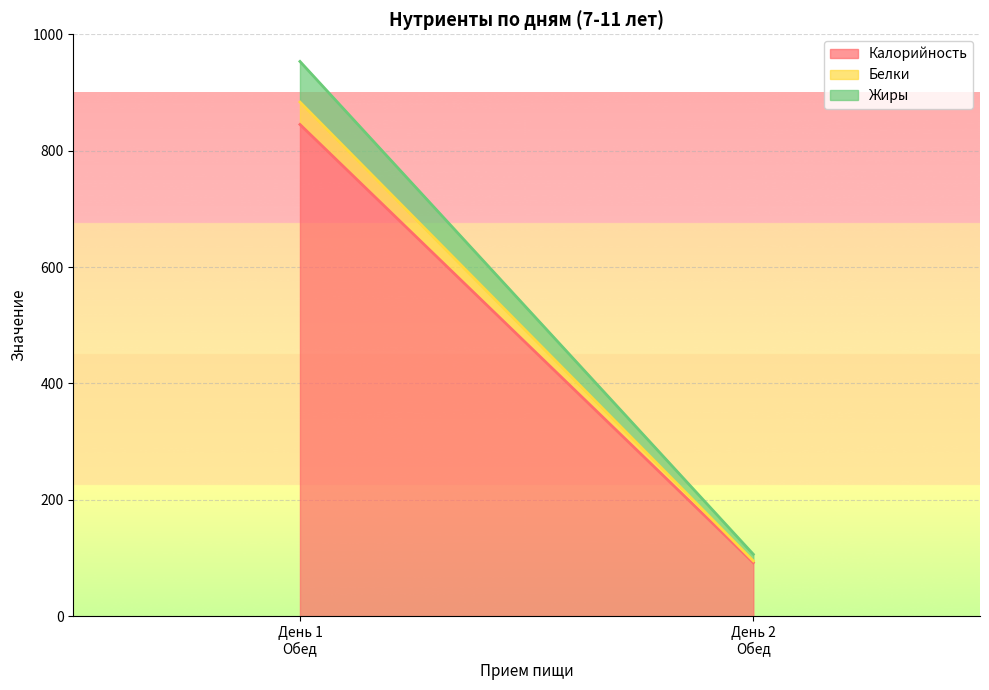

Reading right to left, transcribe the values for Калорийность.

92.0	845.0